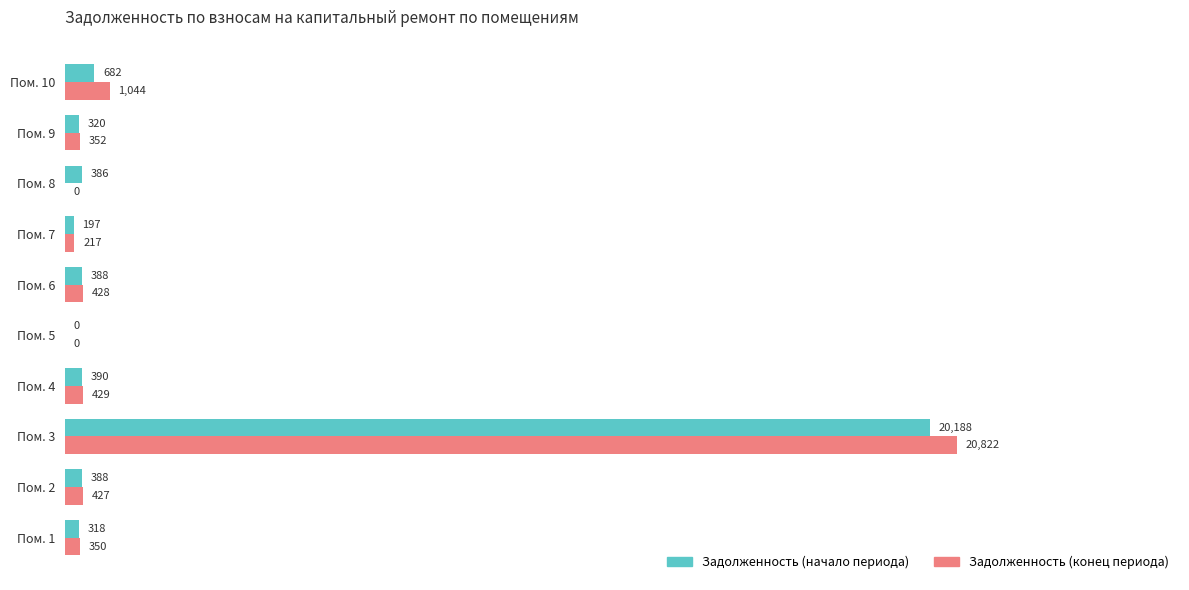

At which label is Задолженность (начало периода) closest to 10094?

Пом. 10